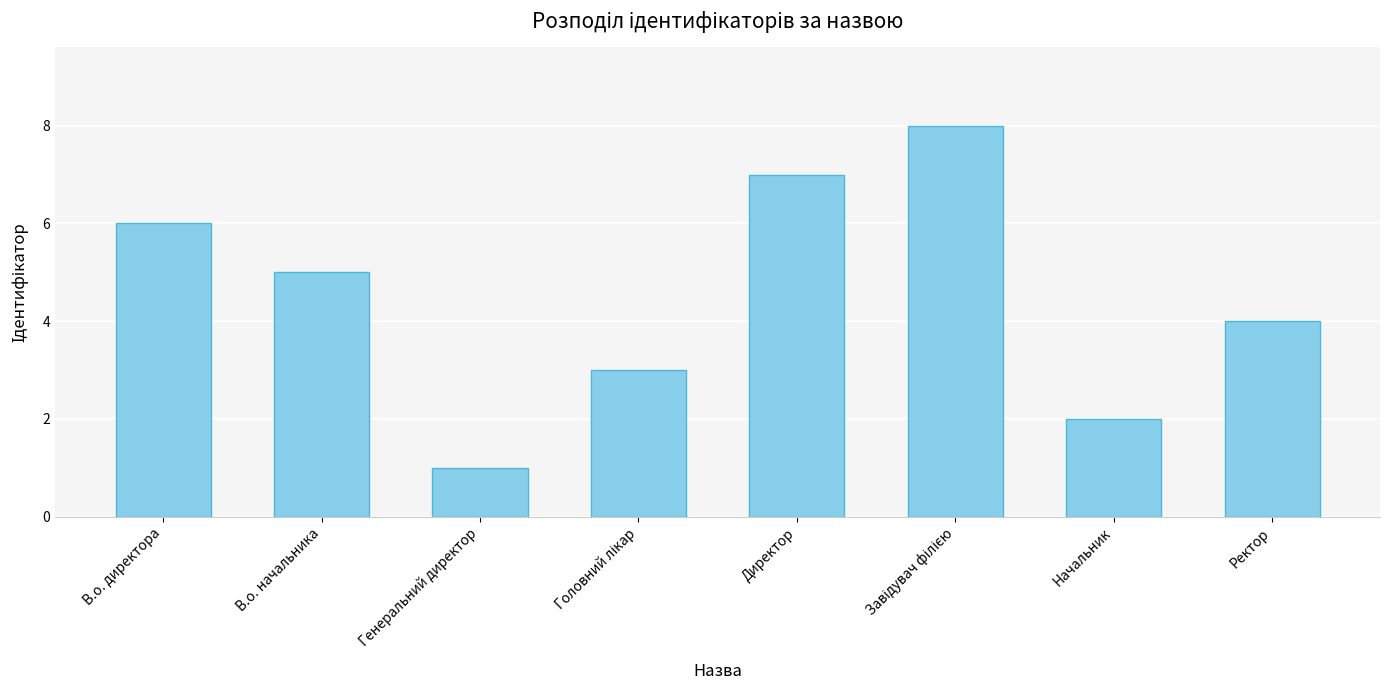

What is the difference between the second highest and minimum values?

6